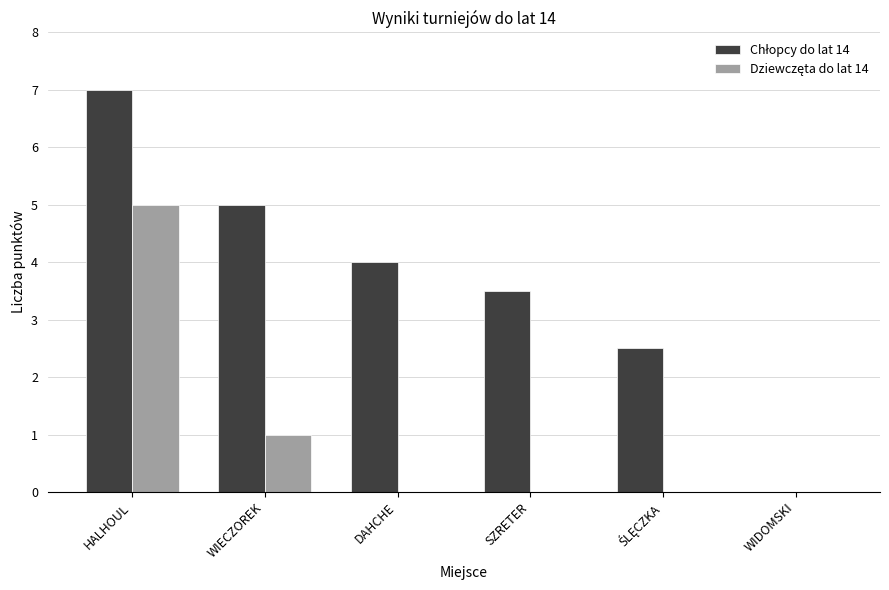

Does the chart contain stacked bars?

No